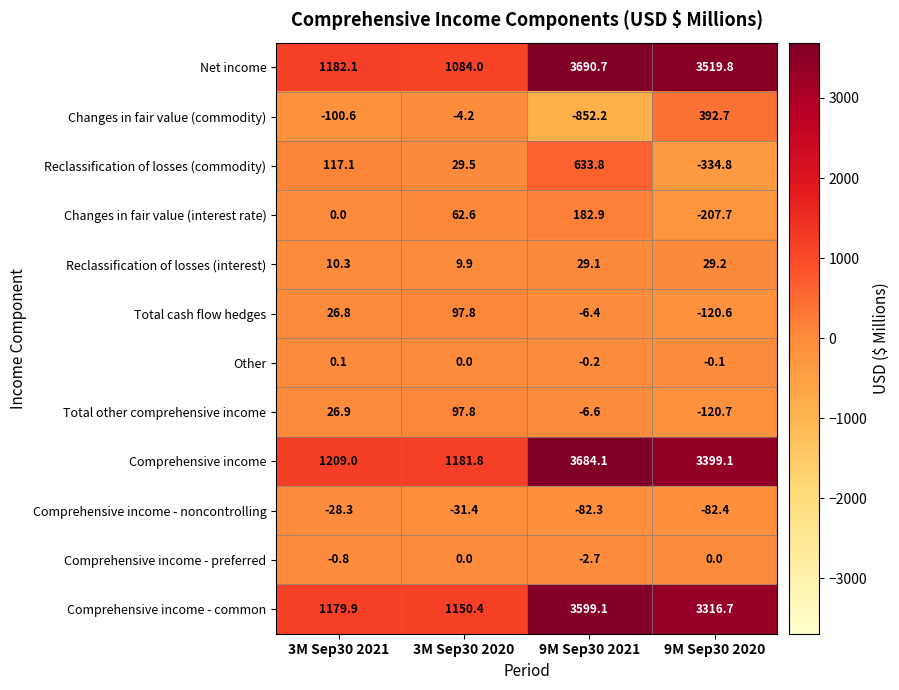

At which label does Total other comprehensive income first exceed 26?

3M Sep30 2021